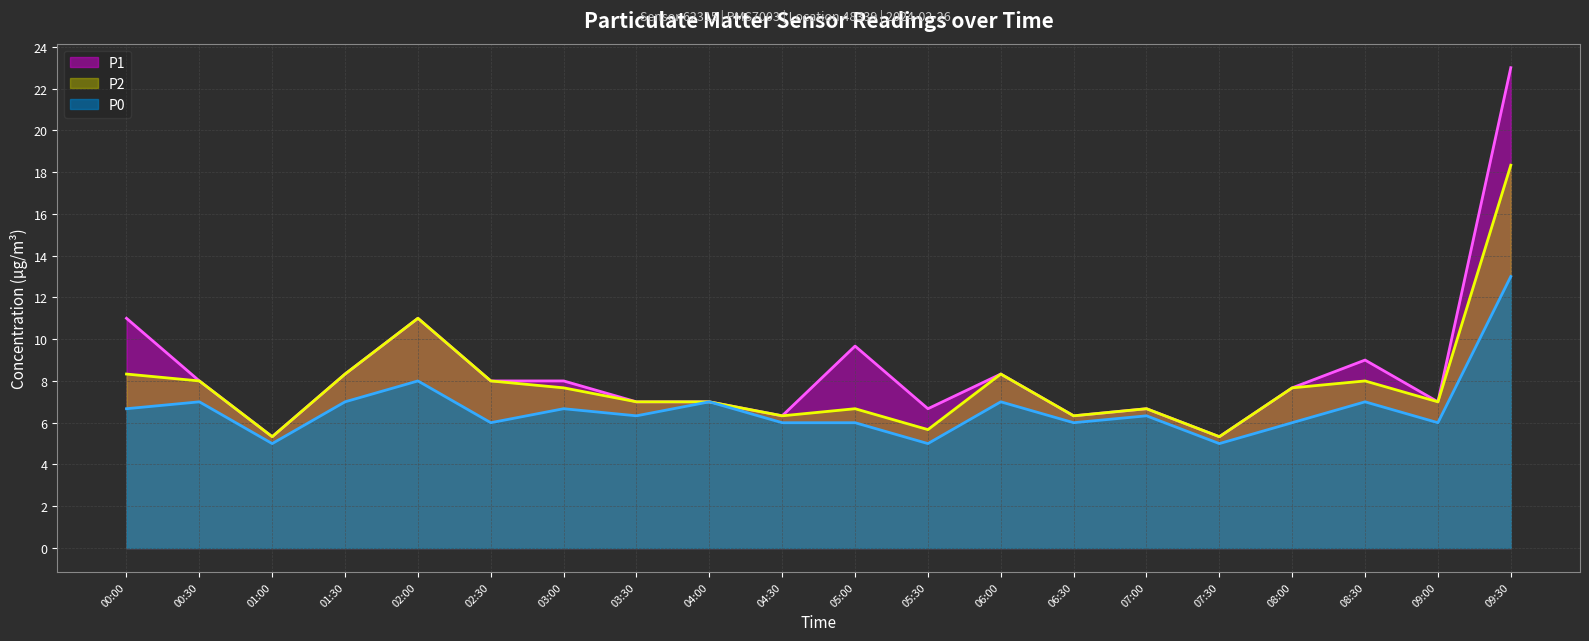

True or false: P0 and P1 intersect in this chart.

False